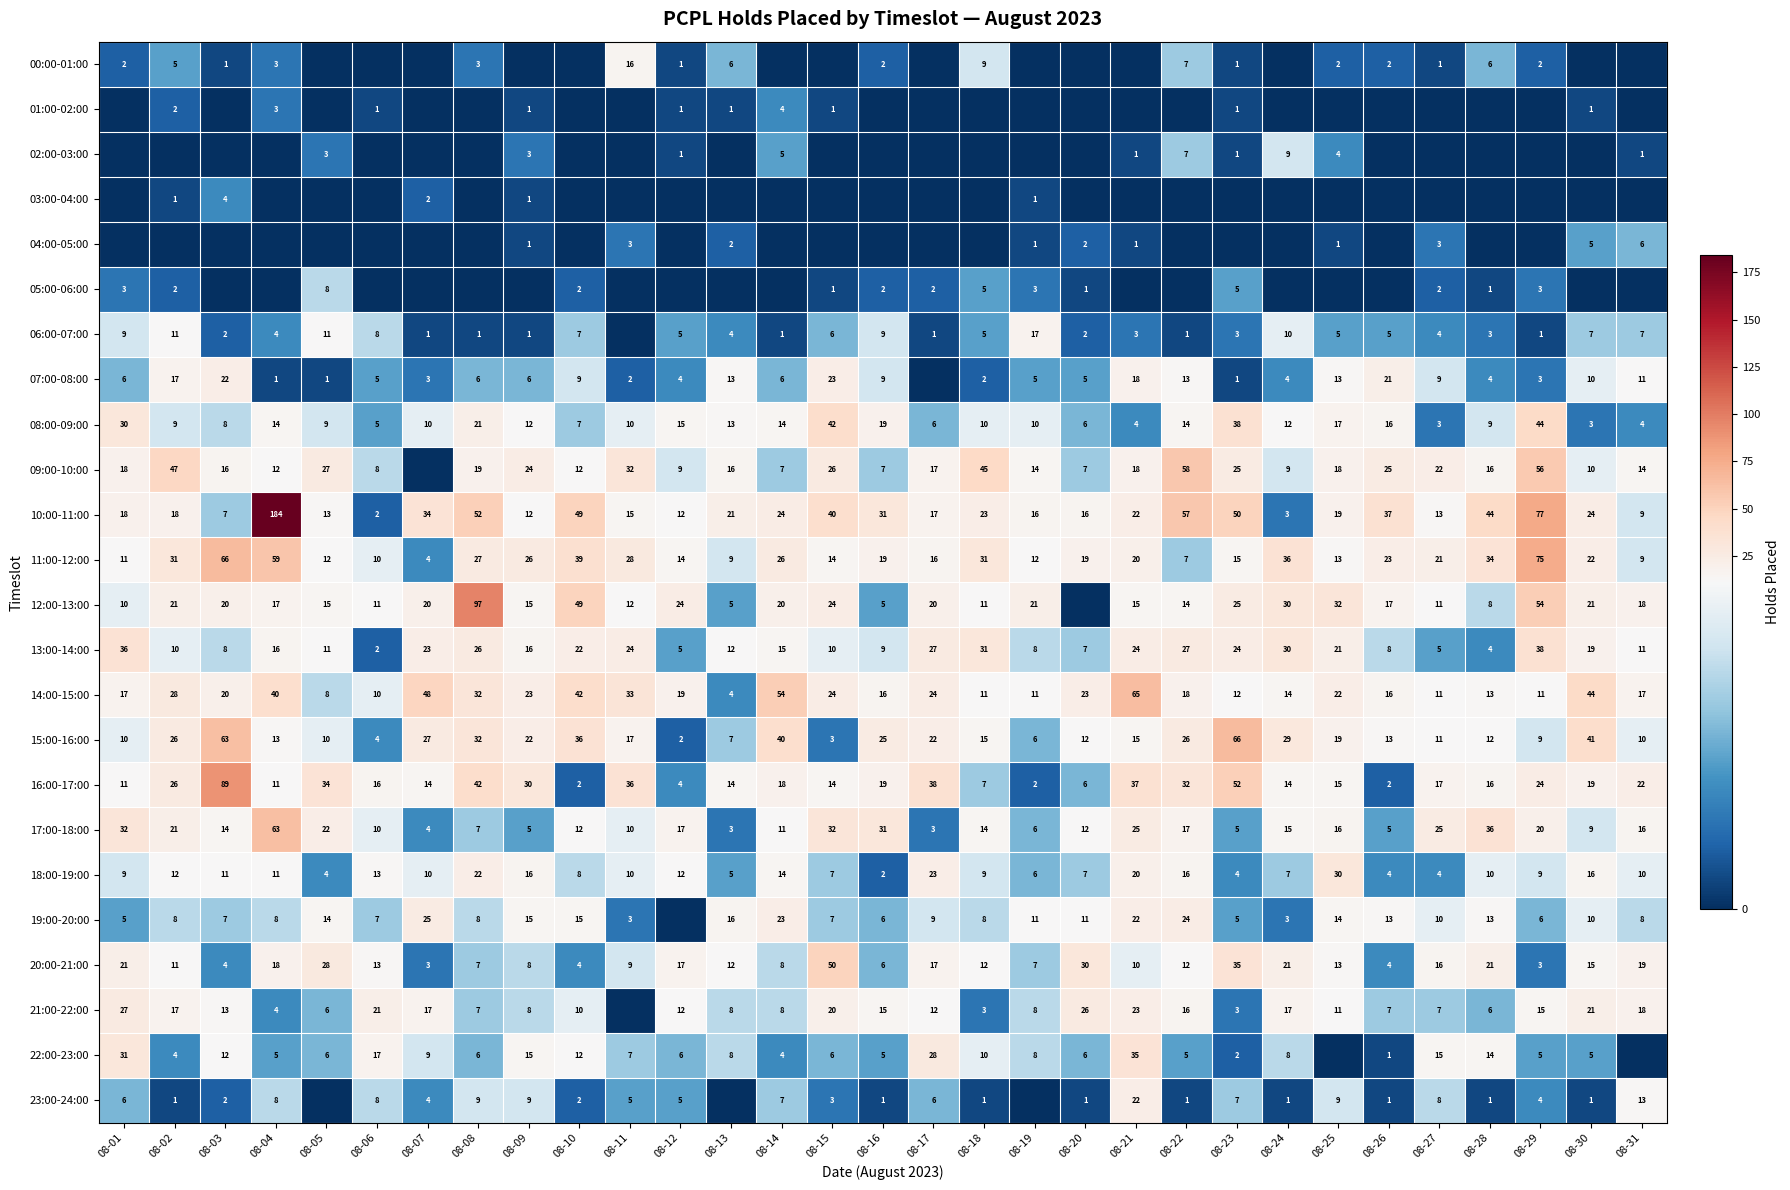

True or false: 16:00-17:00 has a value of 17 at 08-27.

True